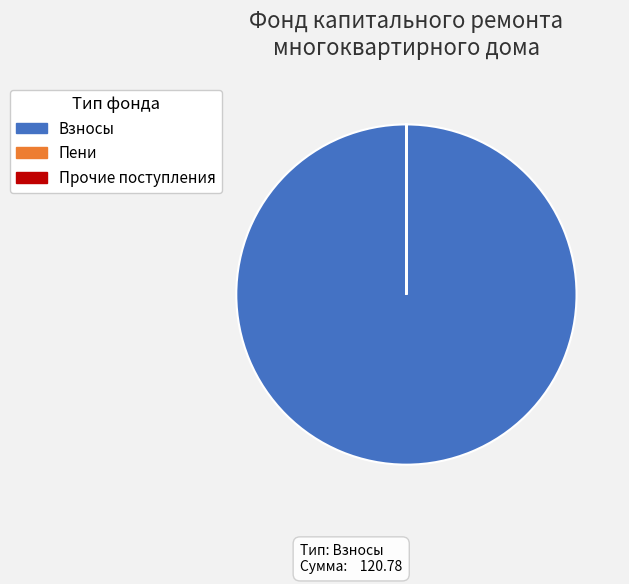

Is there a majority slice in this chart?

Yes